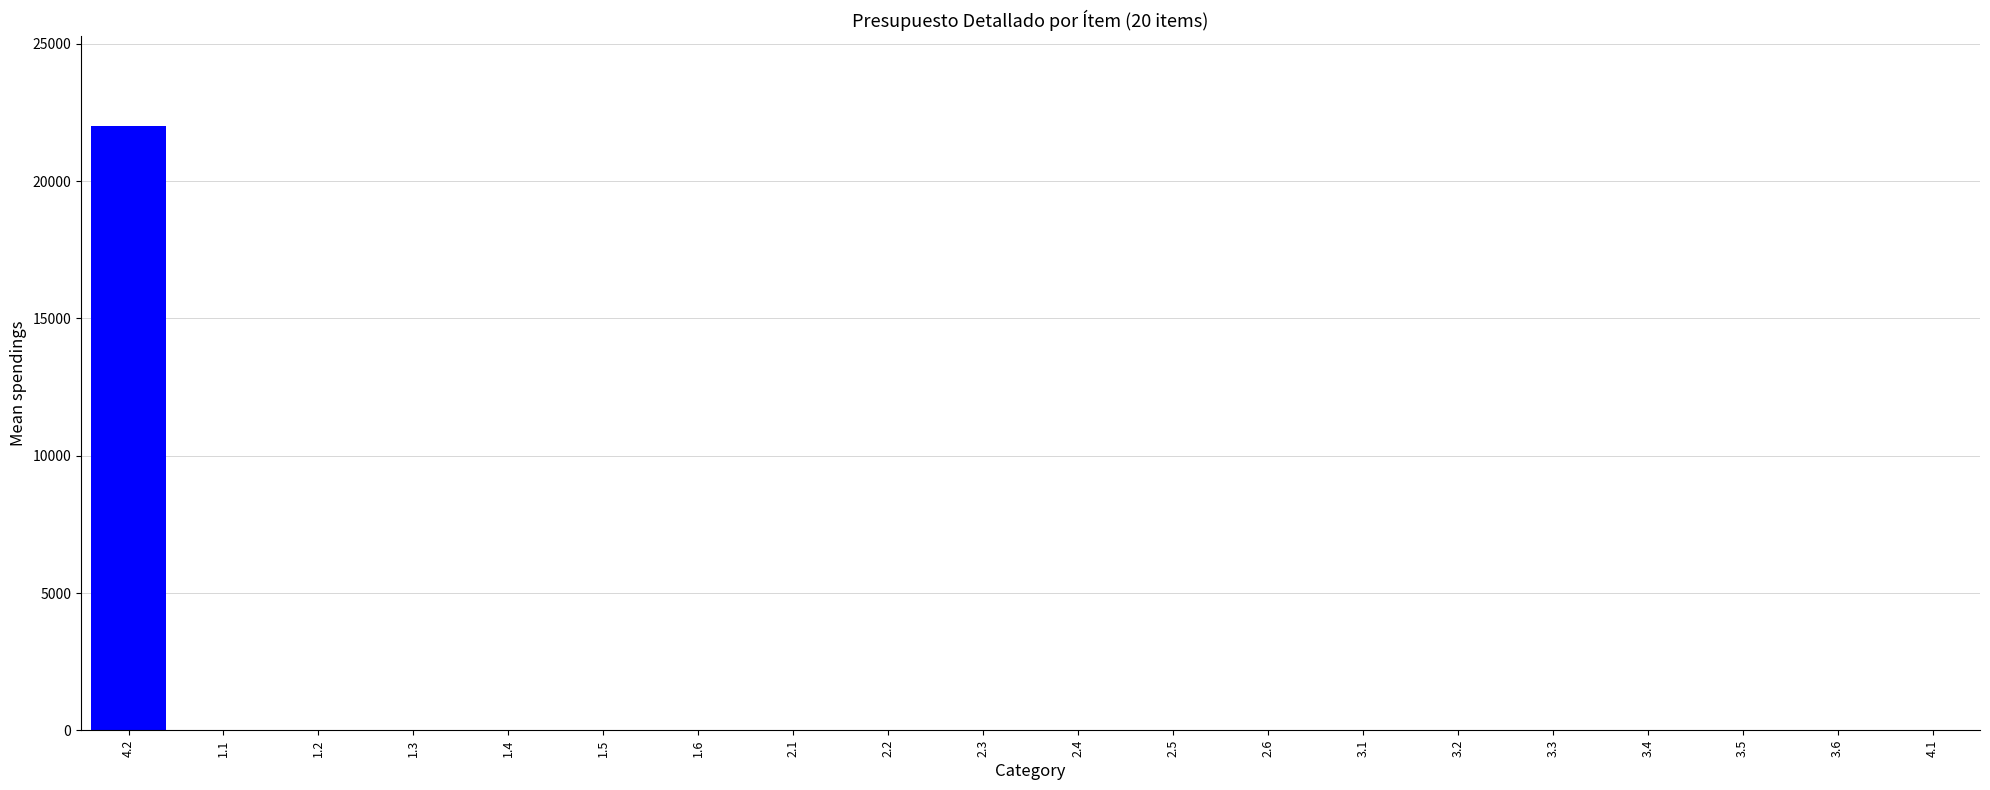

What is the sum of all values?

22000